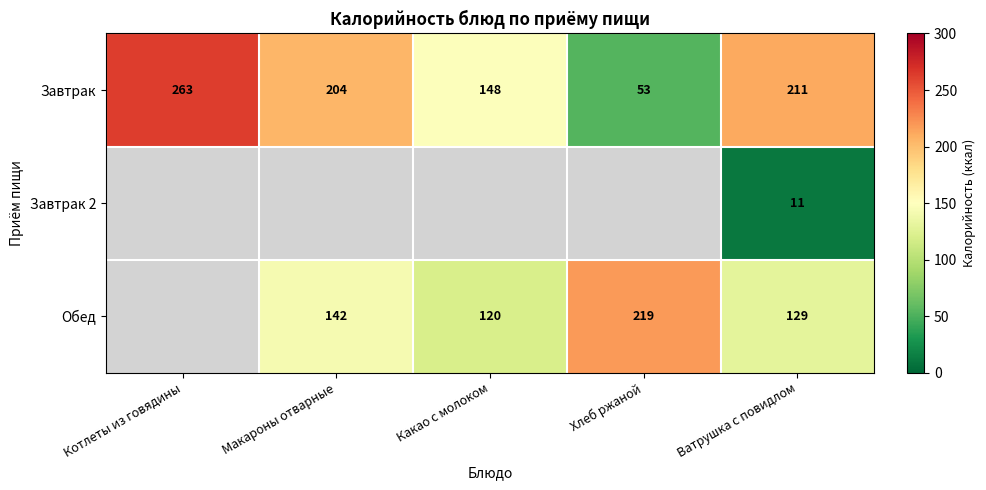

Is it true that Завтрак equals 27.6 at Хлеб ржаной?

False